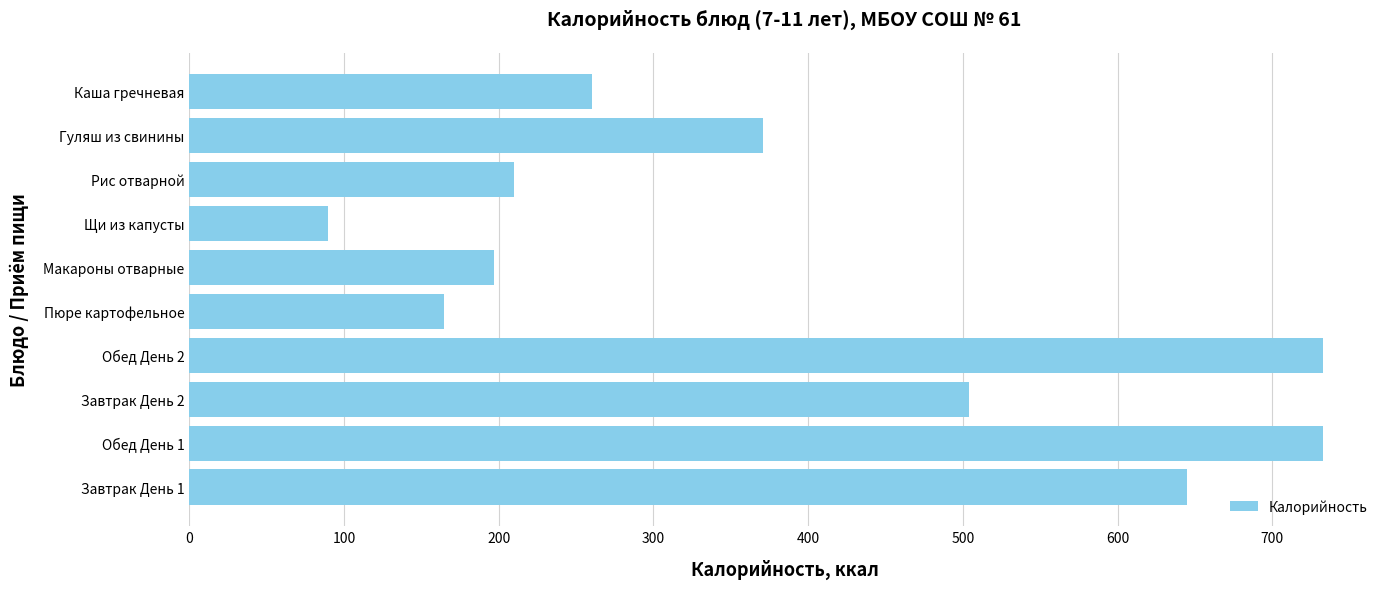

What is the sum of the values at Завтрак День 1 and Обед День 2?

1377.7